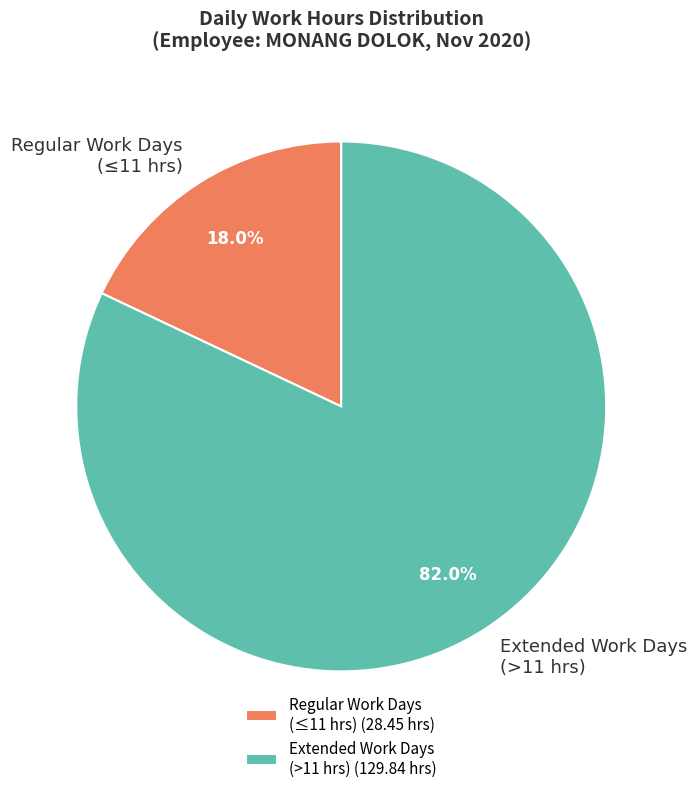

Is Regular Work Days (≤11 hrs) the majority of the pie?

No